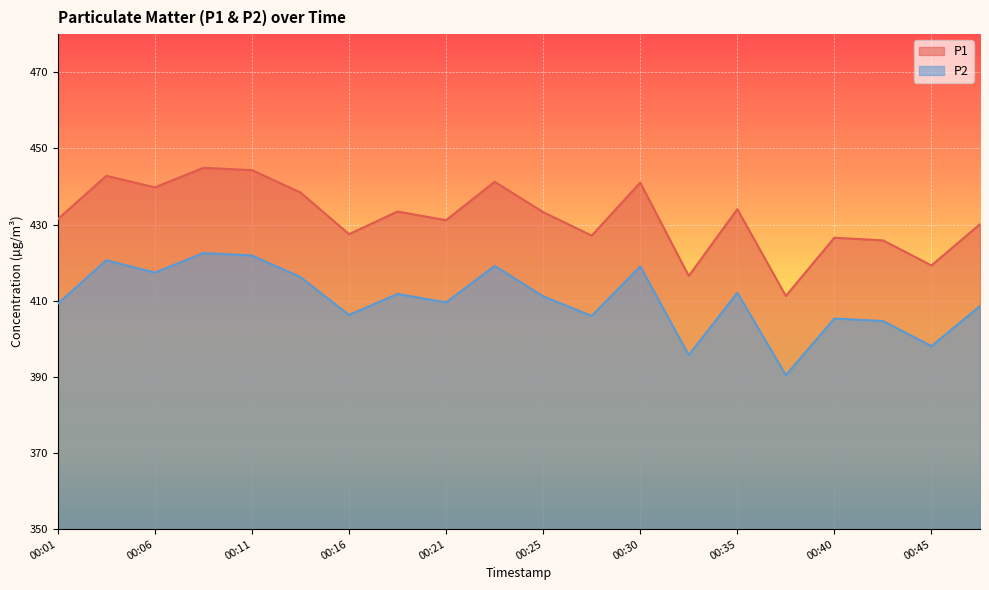

What is the sum of the P2 values at 00:47 and 00:28?

814.6